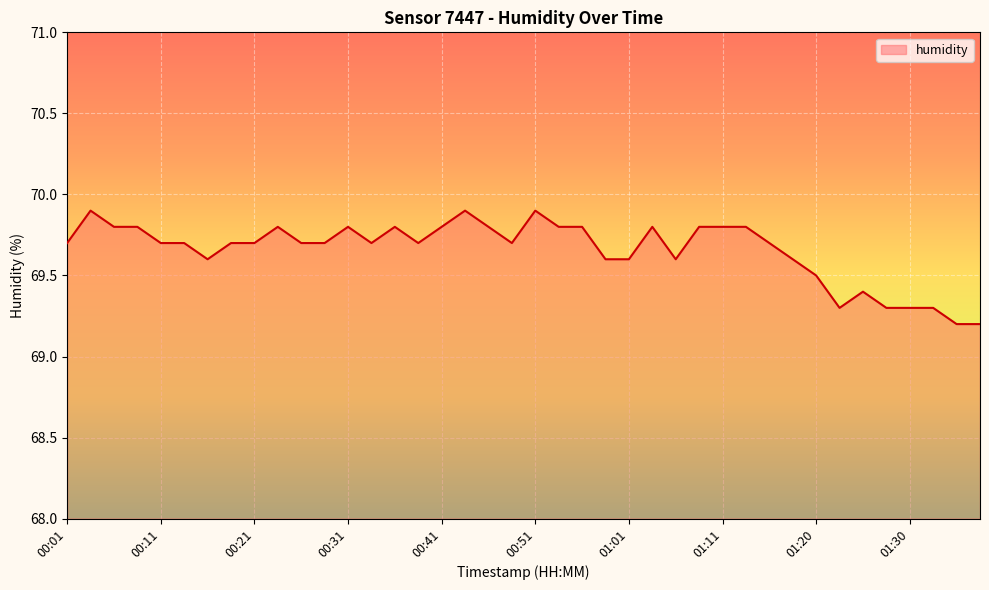

What is the greatest value displayed?

69.9